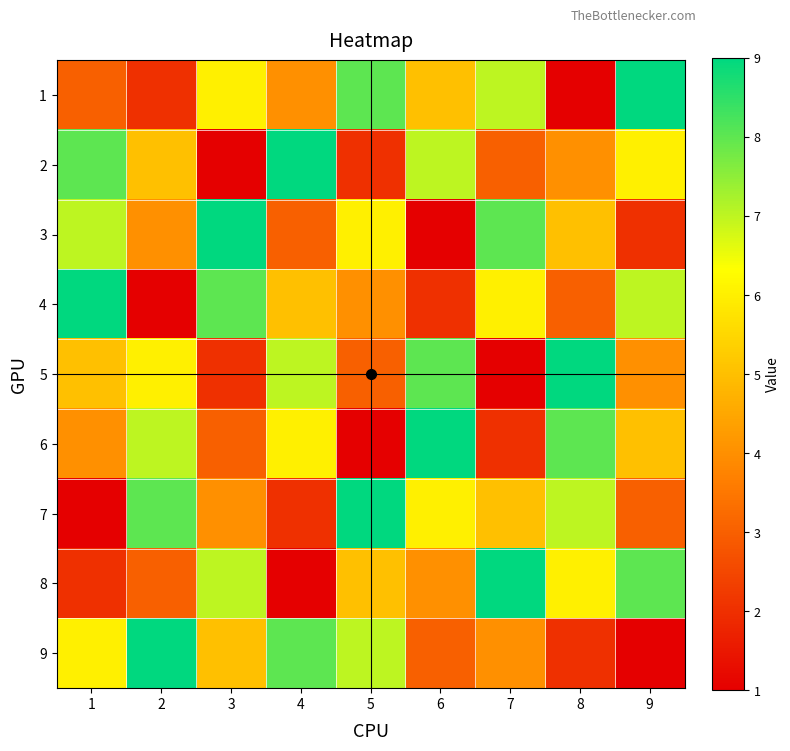

Reading left to right, transcribe all the data shown in this chart.

1: 3	2	6	4	8	5	7	1	9
2: 8	5	1	9	2	7	3	4	6
3: 7	4	9	3	6	1	8	5	2
4: 9	1	8	5	4	2	6	3	7
5: 5	6	2	7	3	8	1	9	4
6: 4	7	3	6	1	9	2	8	5
7: 1	8	4	2	9	6	5	7	3
8: 2	3	7	1	5	4	9	6	8
9: 6	9	5	8	7	3	4	2	1